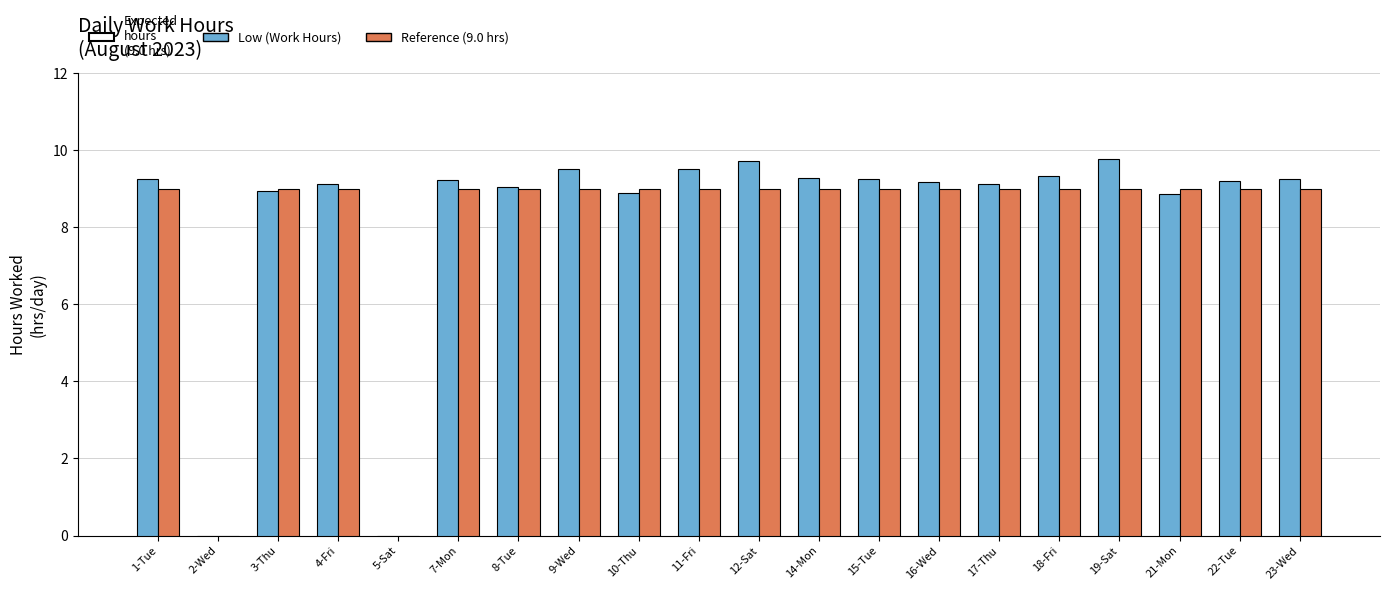

Does the chart contain stacked bars?

No